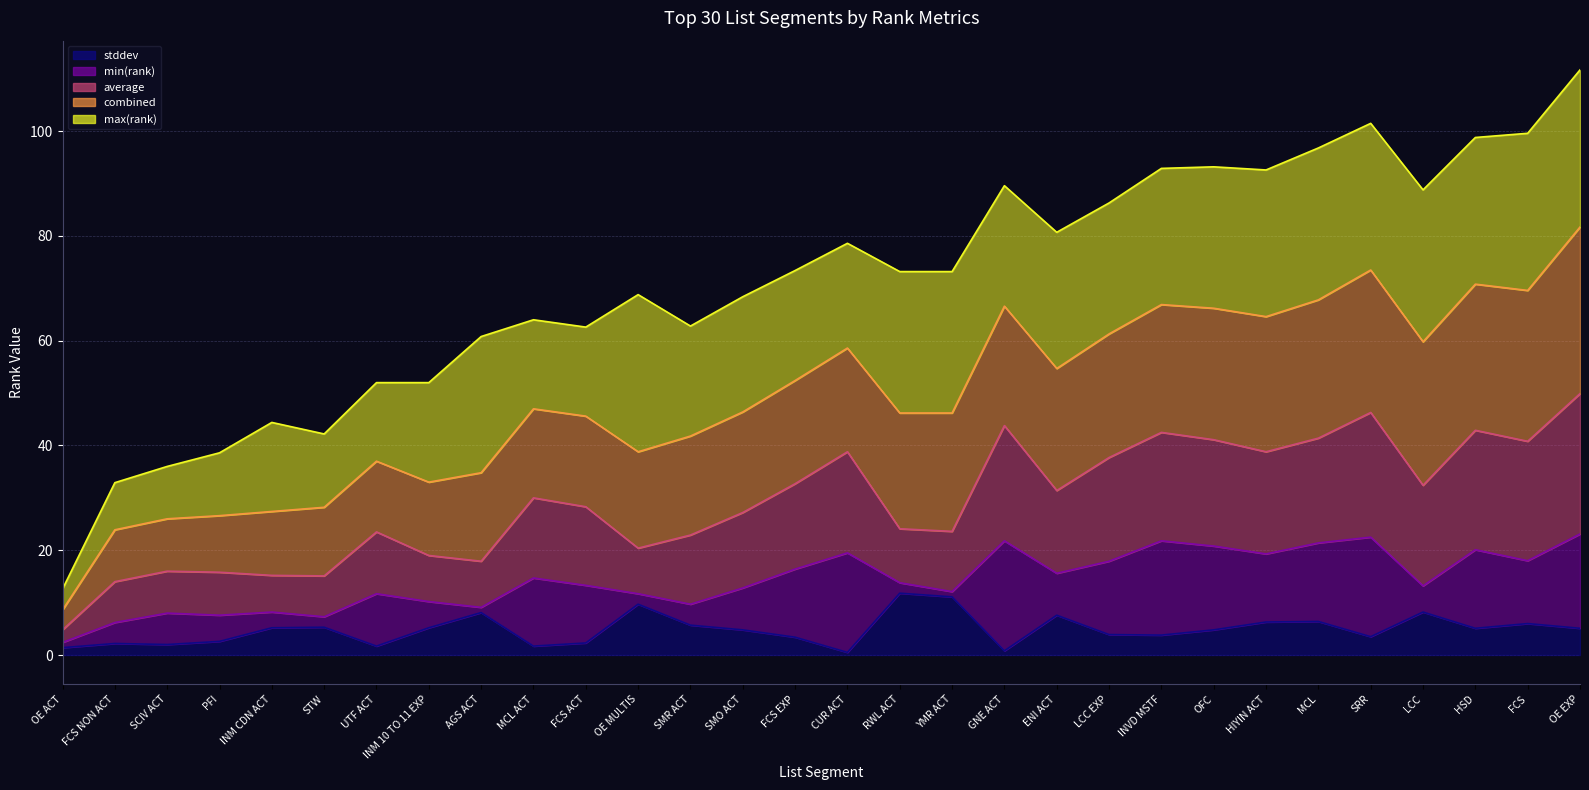

True or false: stddev and average intersect in this chart.

False